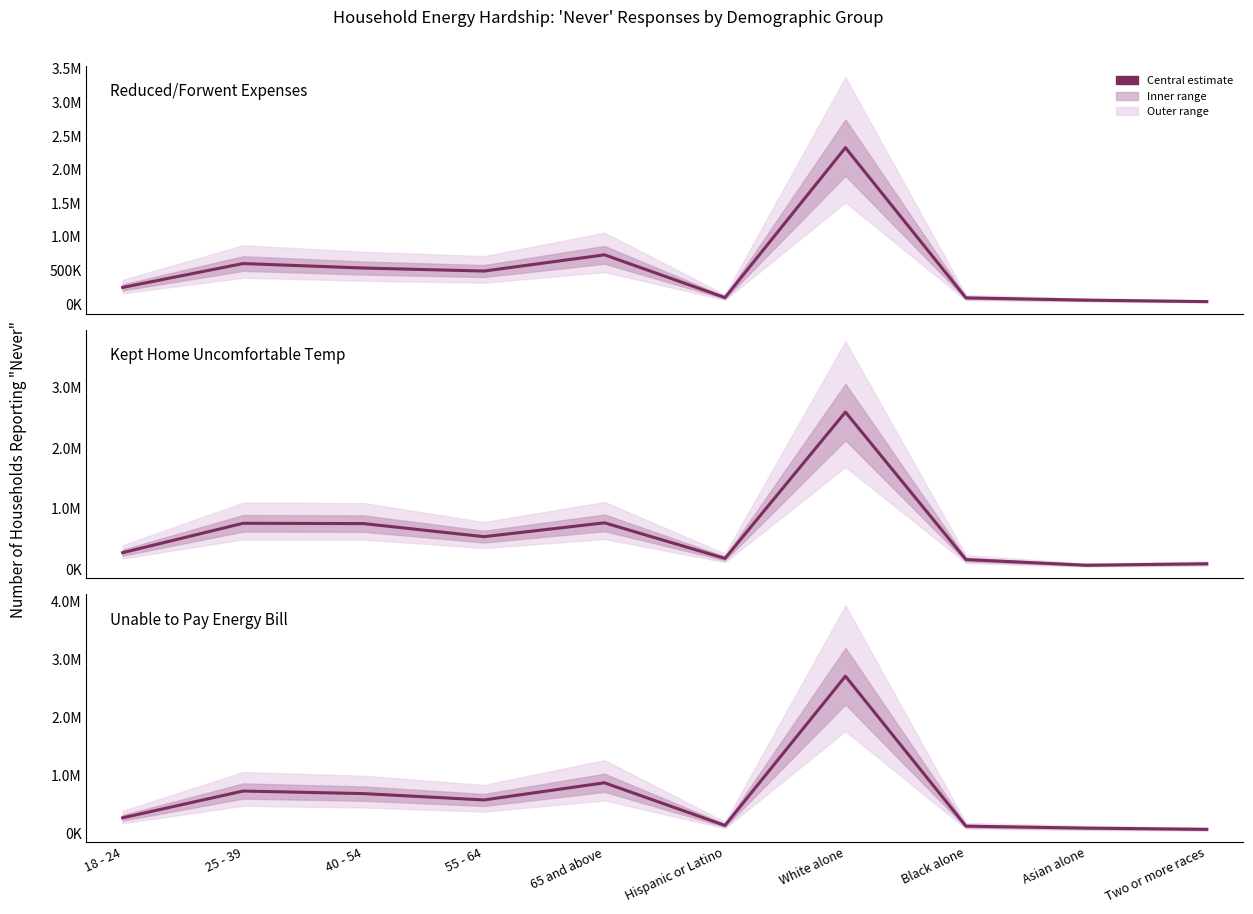

At which category does the chart reach its minimum across all series?

Two or more races